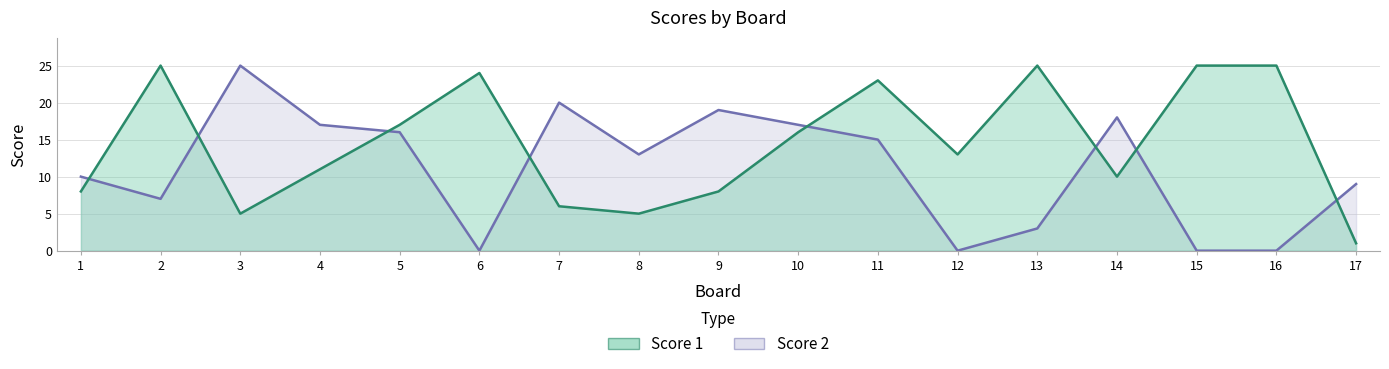

The Score 2 series shows 20 at 7. True or false?

True